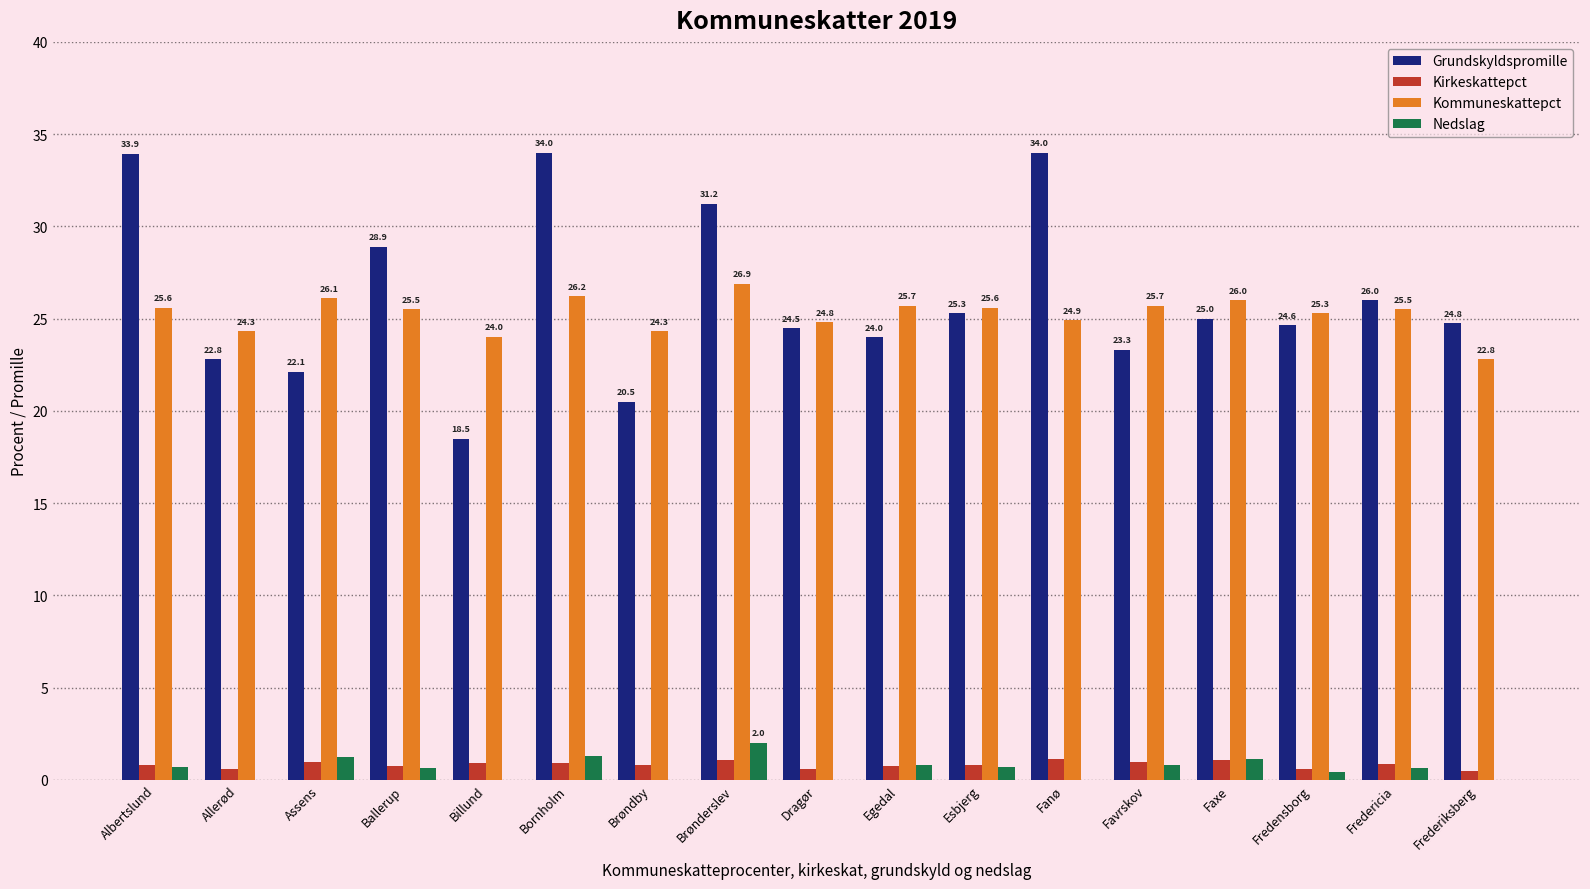

Which series has the largest total across all categories?

Grundskyldspromille